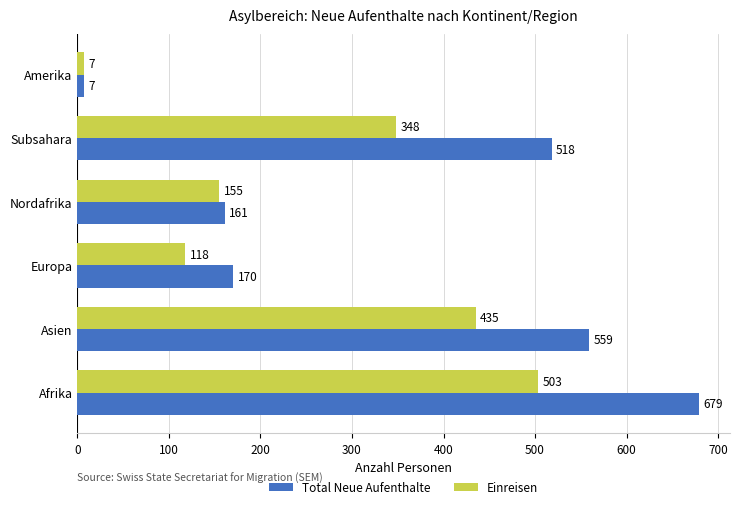

Where is Total Neue Aufenthalte nearest to the value 343?

Europa